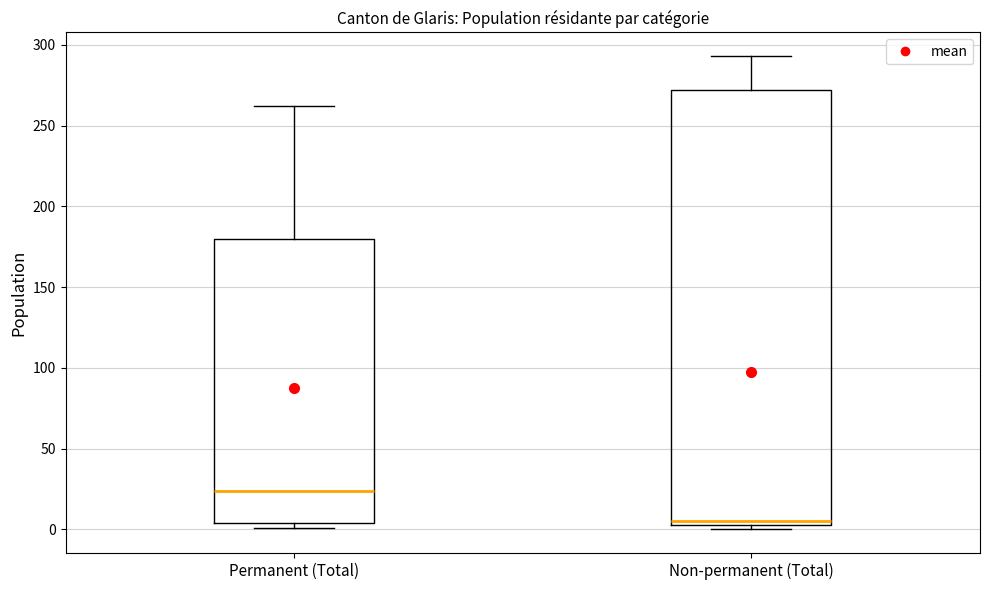

Which box's median line is the highest?

Permanent (Total)